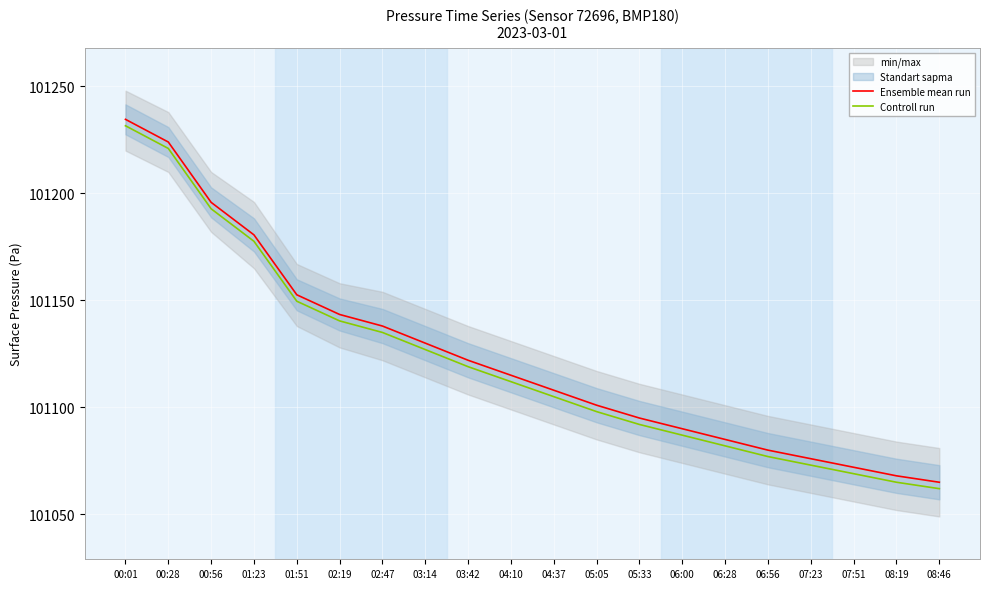

Between 01:23 and 03:42, which series saw the biggest shift?

Ensemble mean run